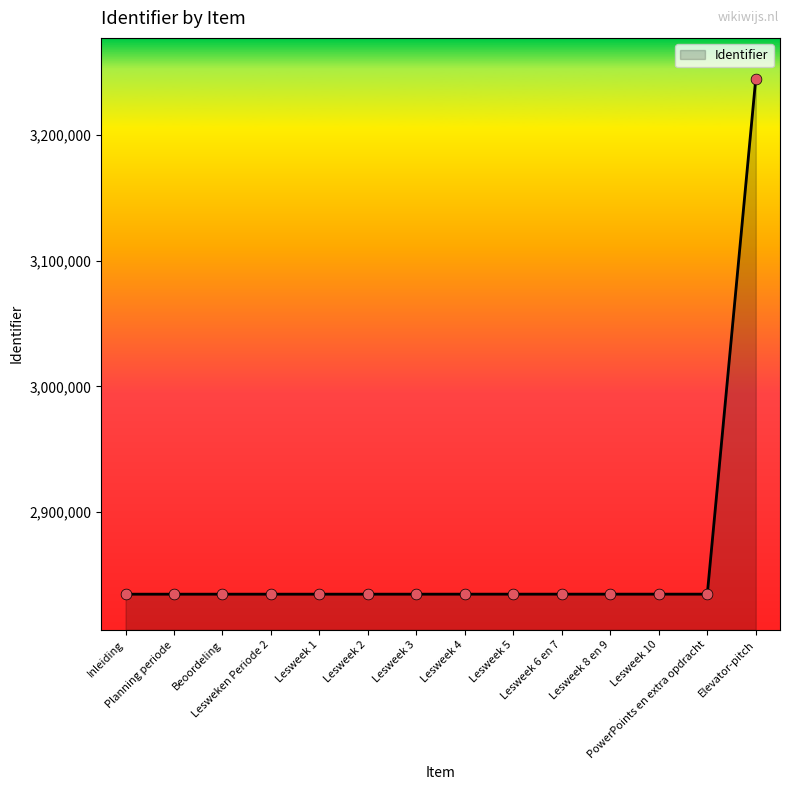

What is the change in value from Lesweek 1 to Lesweek 3?

+4